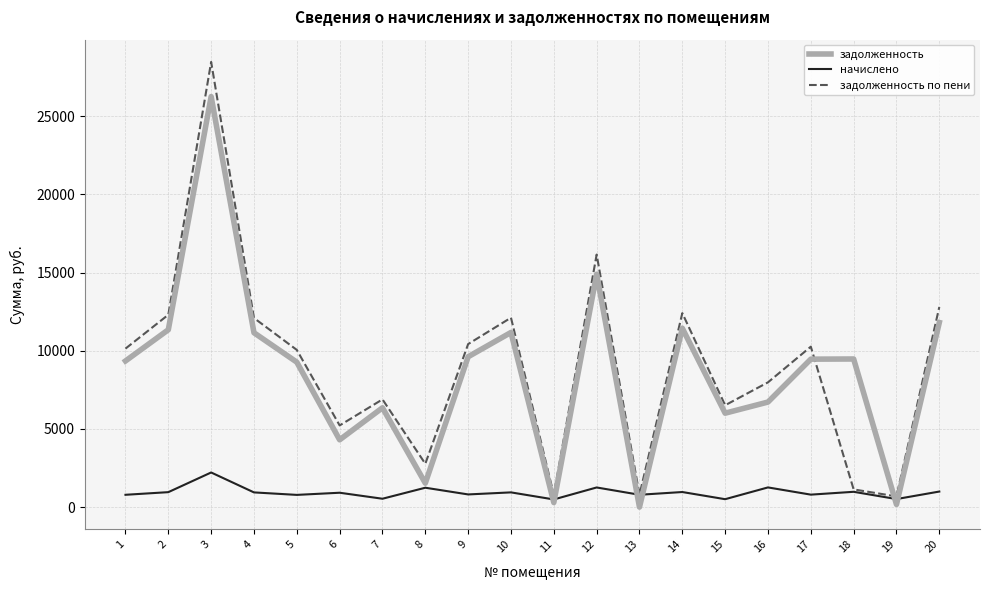

What is the greatest value displayed?

28479.8